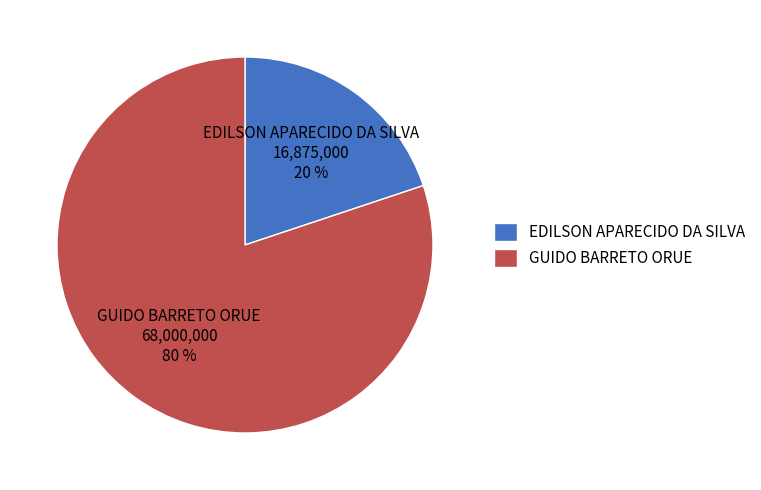

To the nearest percent, what percentage of the pie is EDILSON APARECIDO DA SILVA?

20%